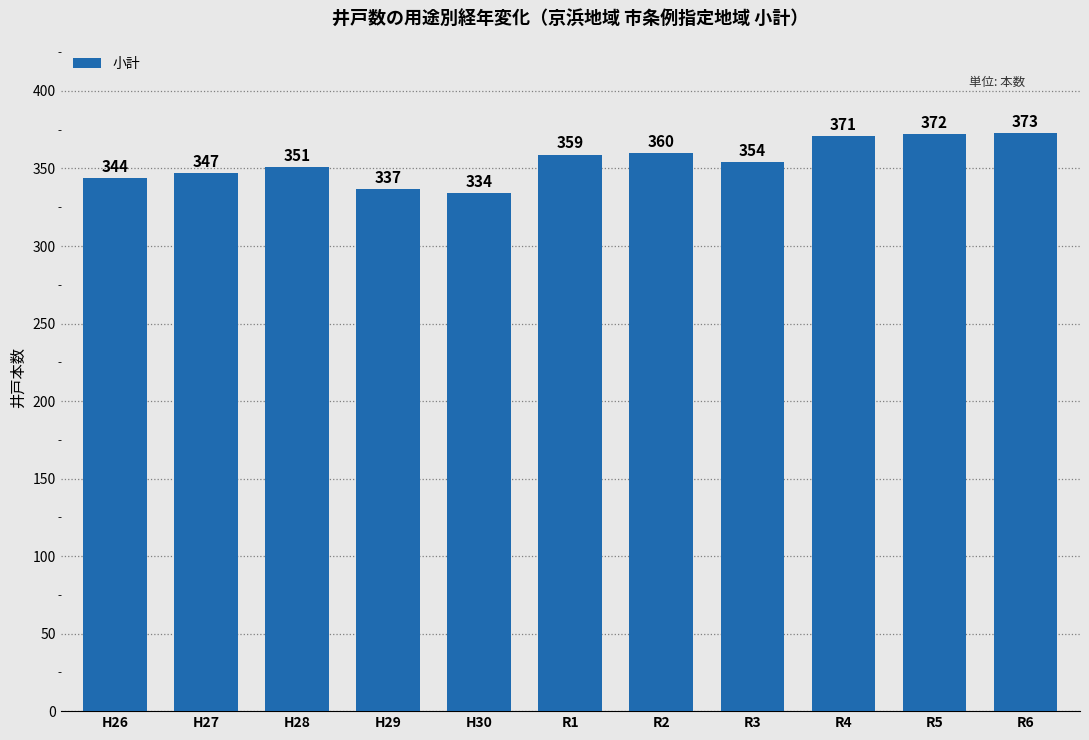

Rank the categories by value from lowest to highest.

H30, H29, H26, H27, H28, R3, R1, R2, R4, R5, R6